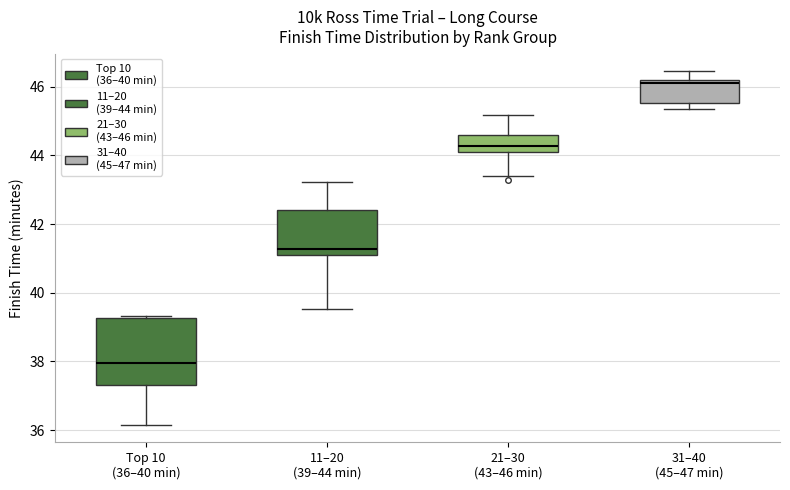

Reading left to right, read every box against the y-axis: the position of its median line, the range the box covers, and the ends of its whiskers. The values are not printed on the chart, so give them approximately, as read against the axis.

Top 10 (36–40 min): median 38.0, box 37.4 to 39.2, whiskers 36.2 to 39.4
11–20 (39–44 min): median 41.2, box 41.0 to 42.4, whiskers 39.6 to 43.2
21–30 (43–46 min): median 44.2 (just above the box's lower edge), box 44.2 to 44.6, whiskers 43.4 to 45.2
31–40 (45–47 min): median 46.2 (just below the box's upper edge), box 45.6 to 46.2, whiskers 45.4 to 46.4